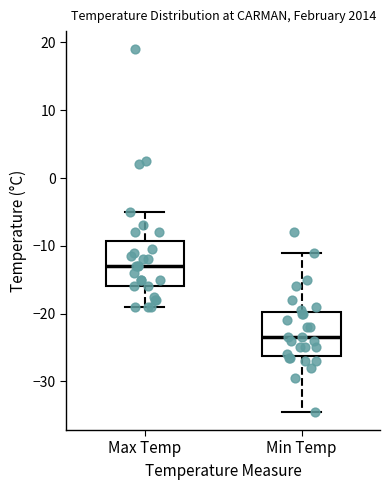

Where does the upper whisker of the box for Min Temp end on the y-axis? The values are not printed on the chart, so give them approximately, as read against the axis.

-11